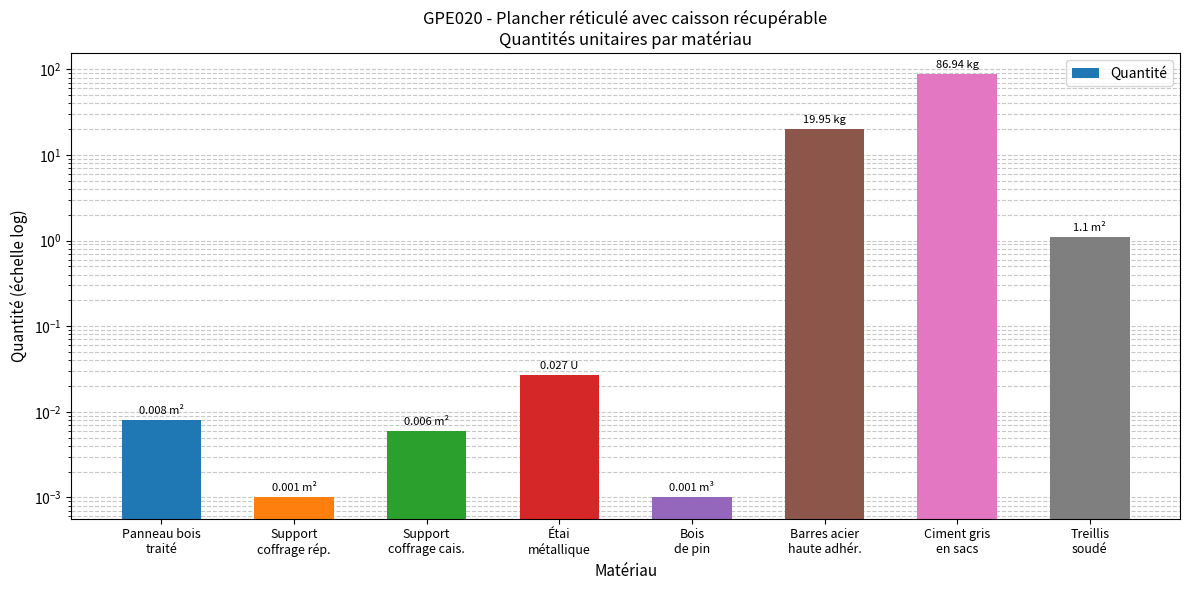

What is the label of the 7th bar from the left?

Ciment gris
en sacs